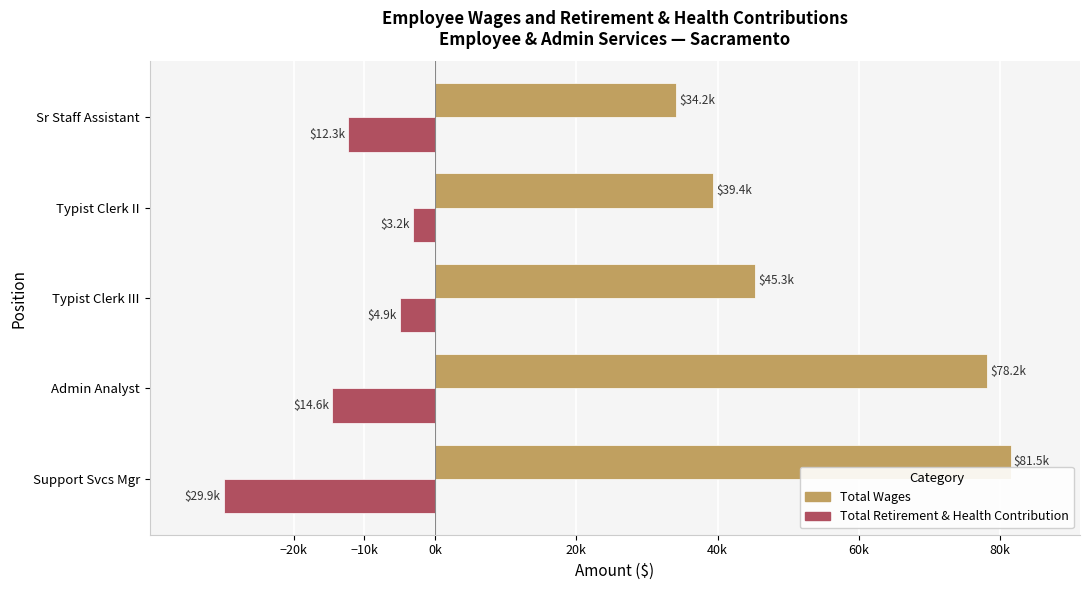

What are all the series names shown in the legend?

Total Wages, Total Retirement & Health Contribution